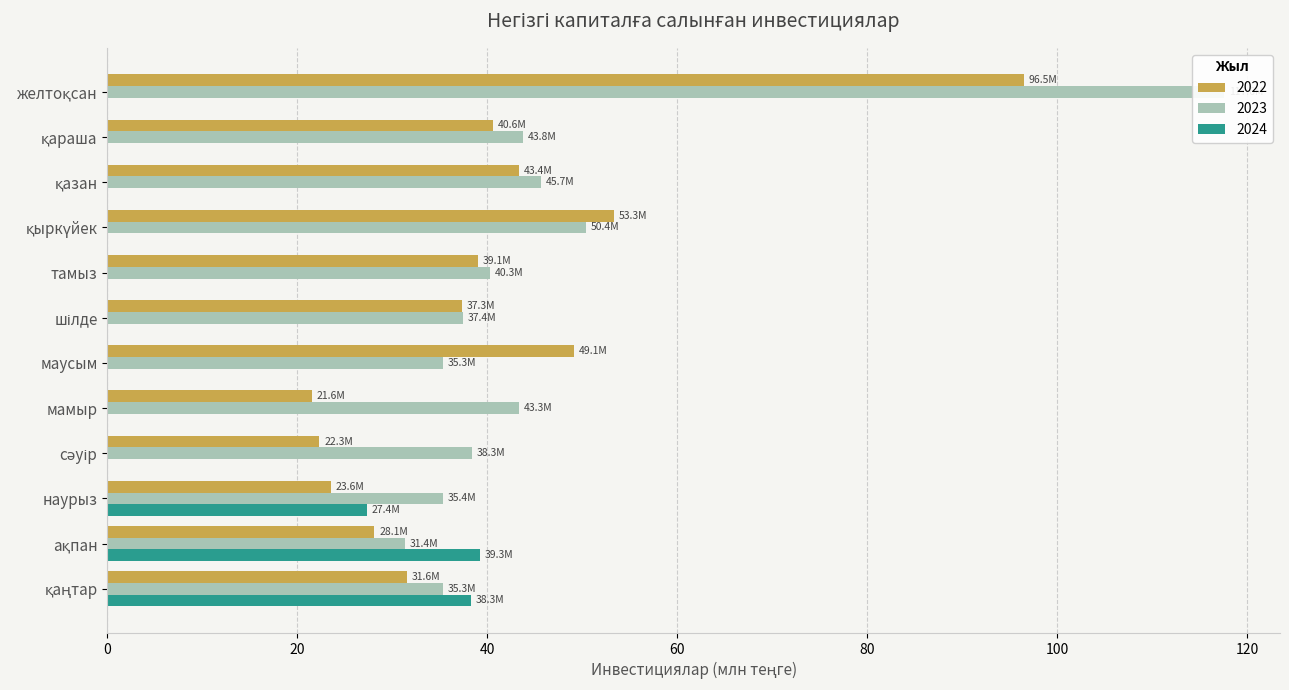

What are all the series names shown in the legend?

2022, 2023, 2024